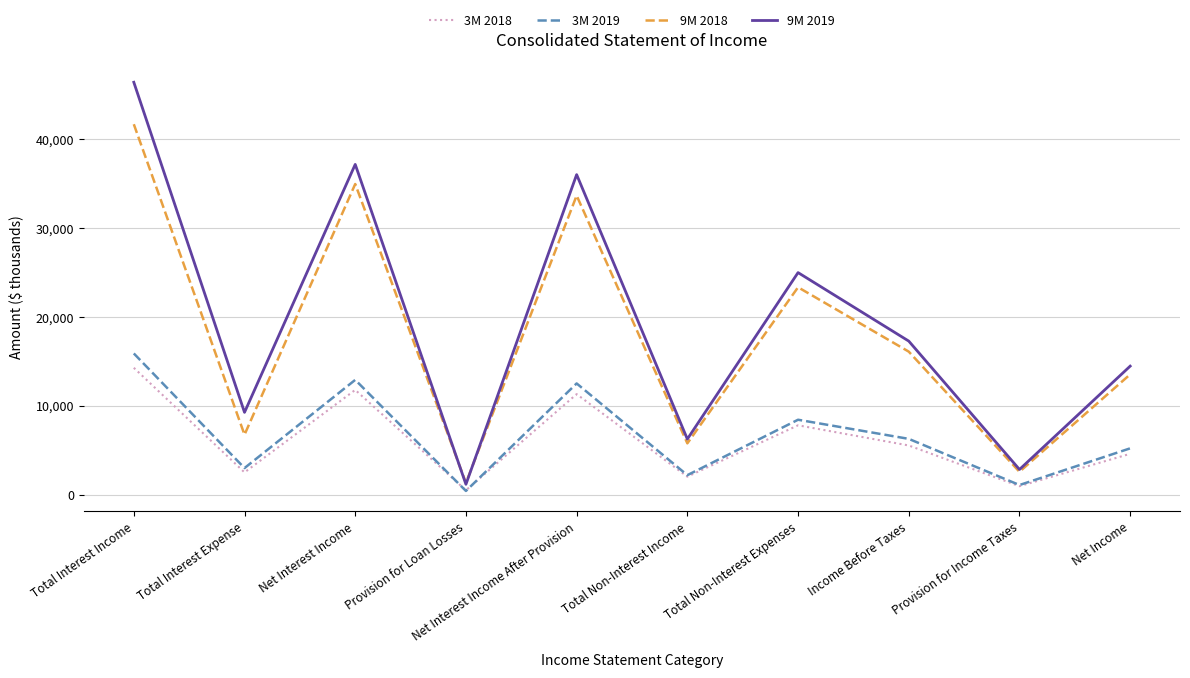

What is the sum of all 3M 2019 values?

67762